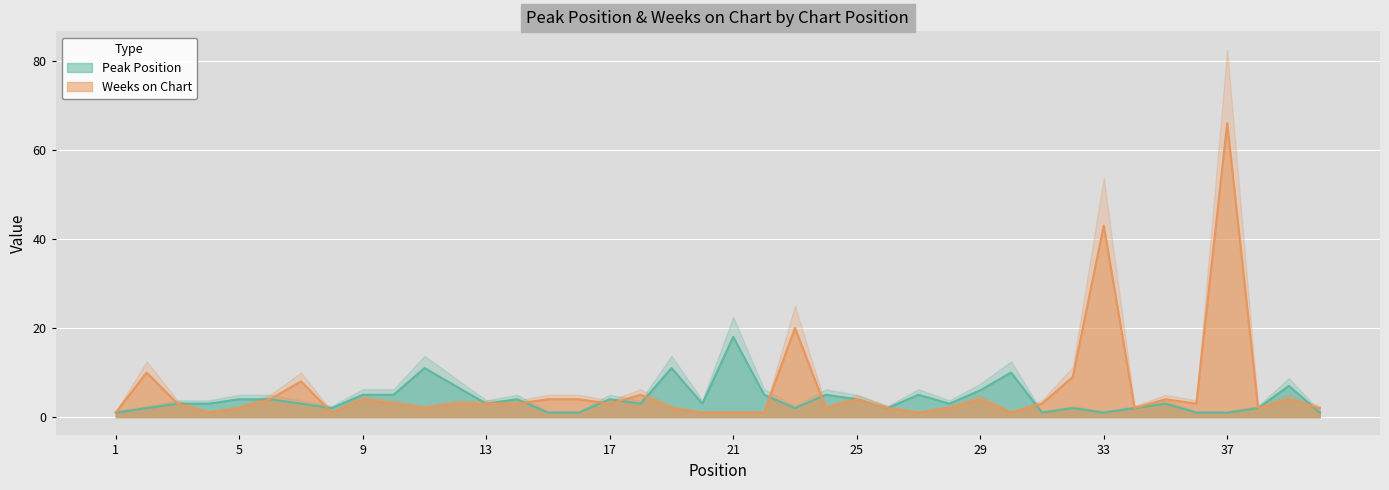

Which label corresponds to the largest value in the chart?

37